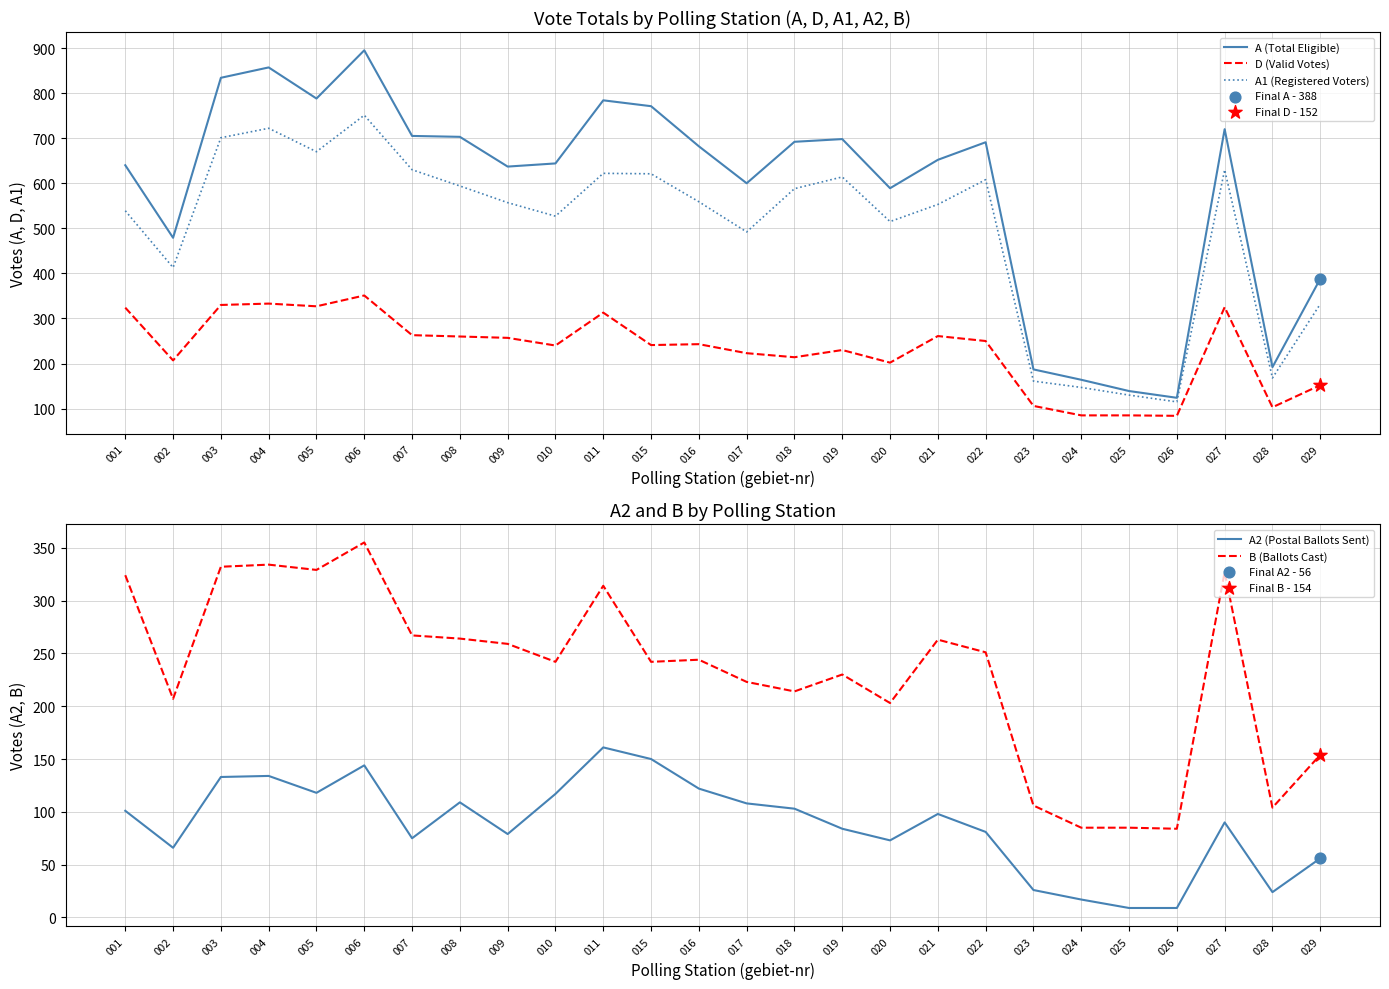

Which series has the largest total across all categories?

A (Total Eligible)